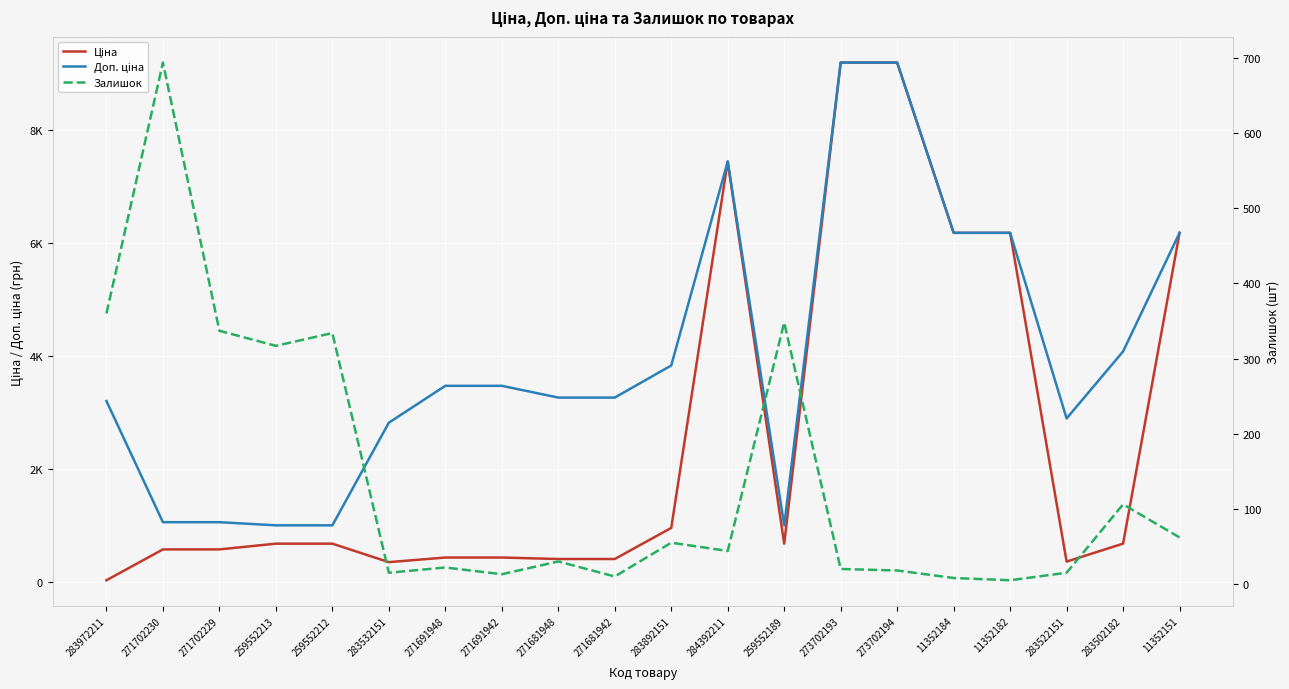

True or false: Ціна has a value of 1016.2 at 259552213.

False